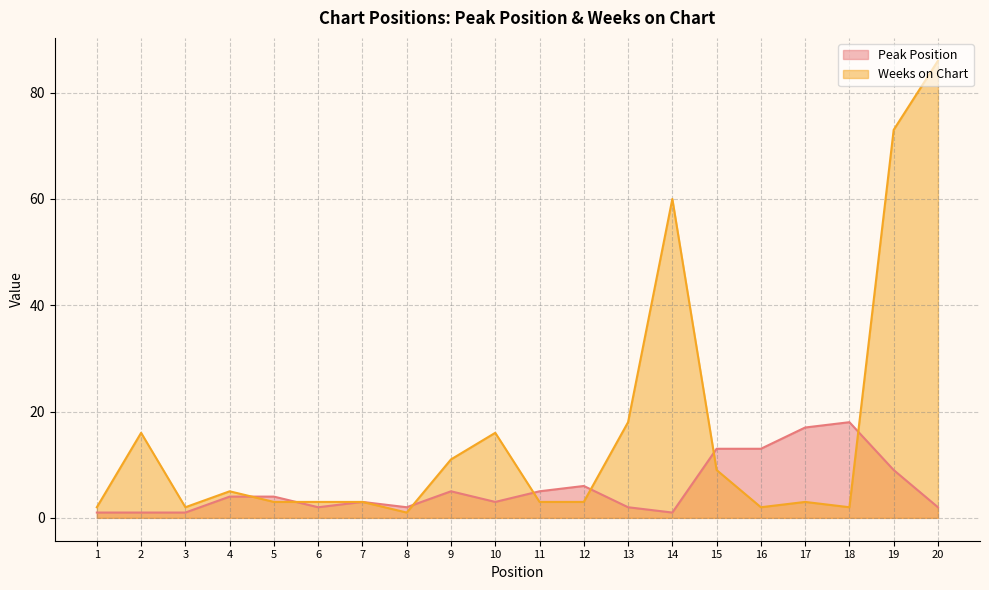

True or false: Peak Position has more than 2 points higher than both neighbors.

True